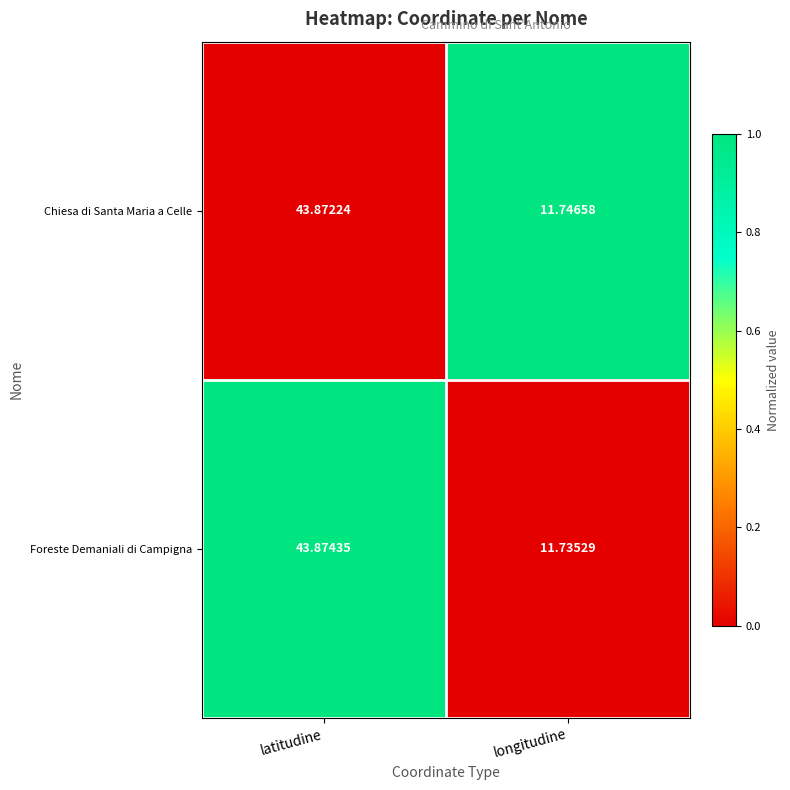

Rank the series at longitudine from lowest to highest value.

Foreste Demaniali di Campigna, Chiesa di Santa Maria a Celle